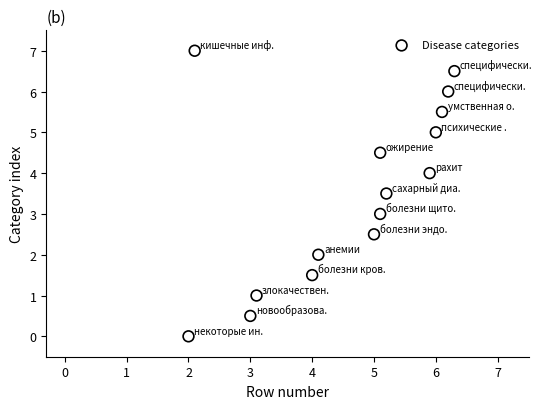

What is the range of Y values (max minus min)?

7.0